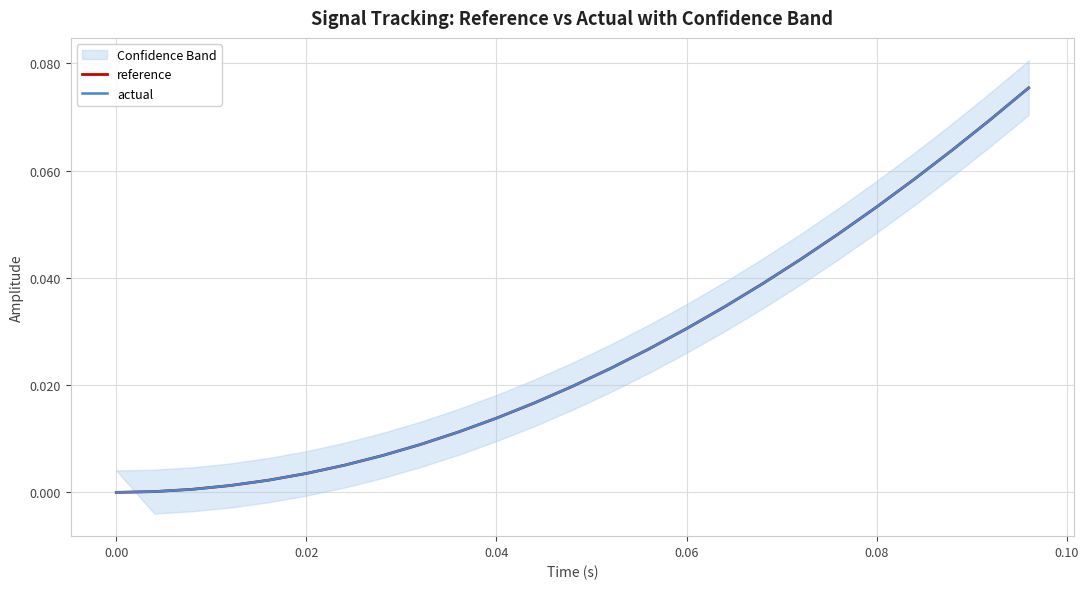

What is the sum of all reference values?

0.7